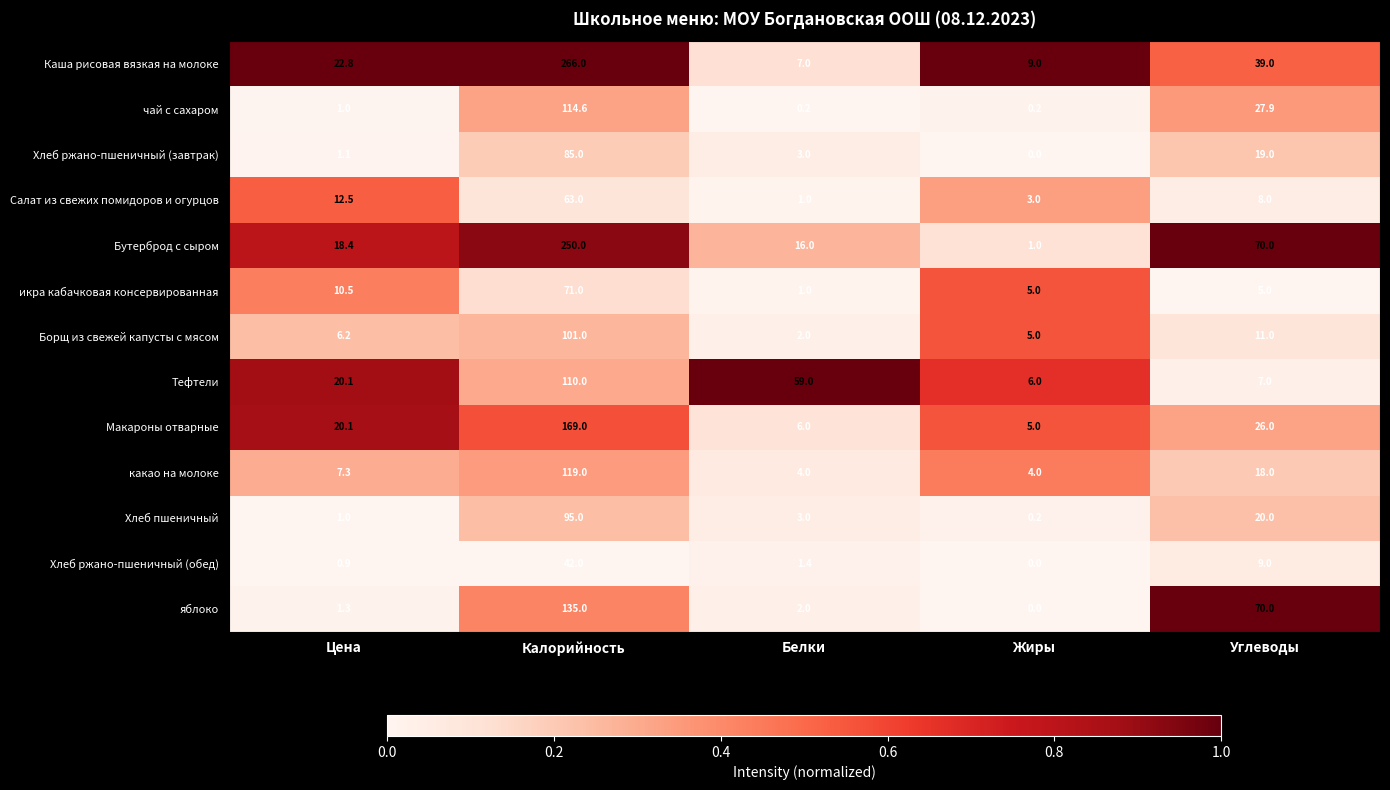

How many data points in Хлеб пшеничный are less than 3?

2